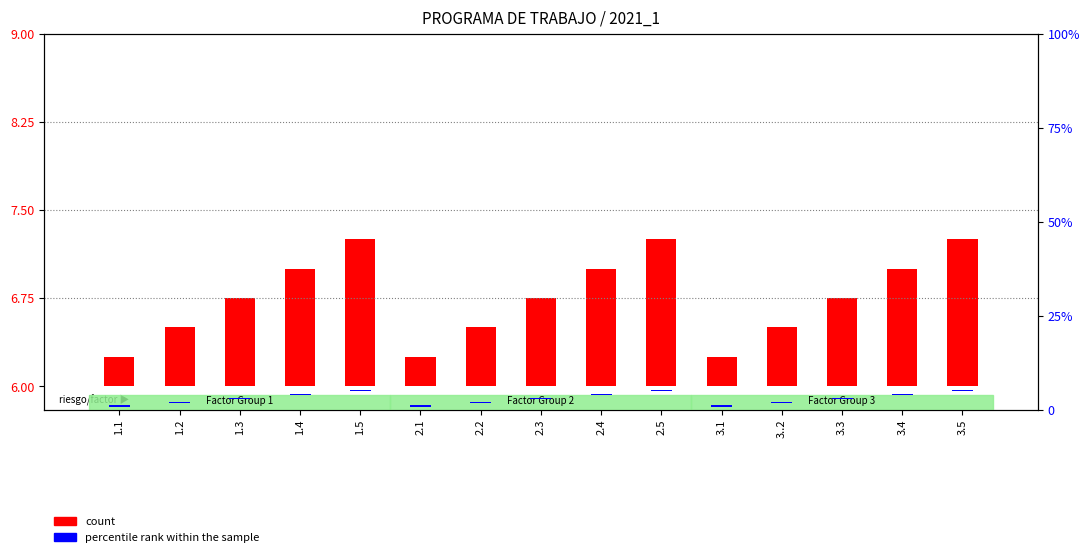

What is the label of the 8th bar from the right?

2.3